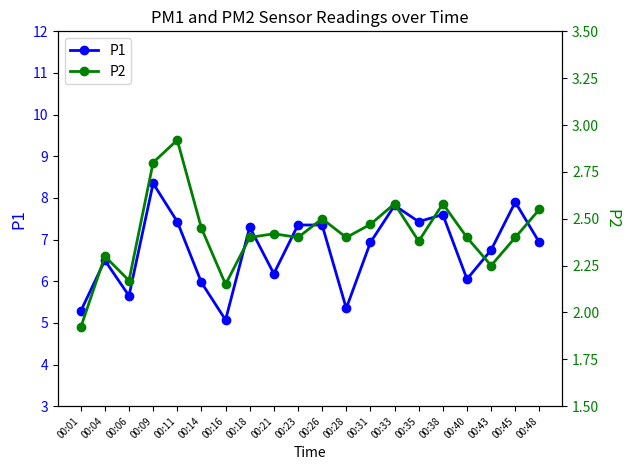

Does the chart display data point markers on the line(s)?

Yes